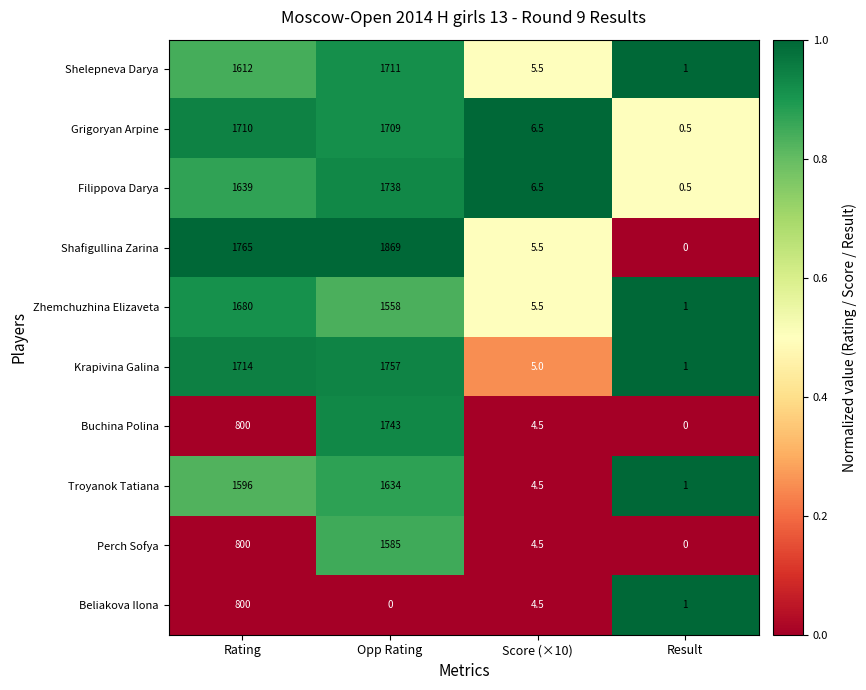

True or false: Shelepneva Darya has a value of 1.3 at Score (×10).

False